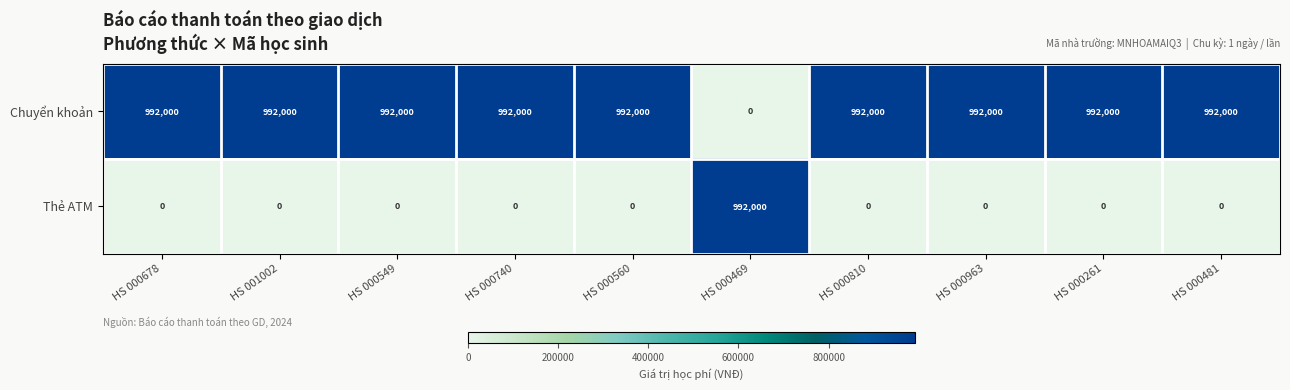

What is the spread (max minus min) of values at HS 000963?

992000